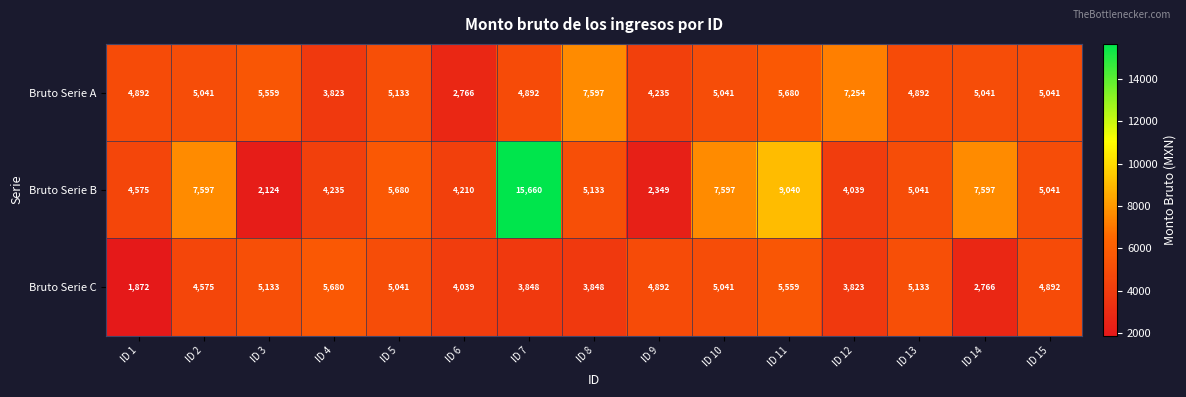

Which label corresponds to the smallest value in the chart?

ID 1